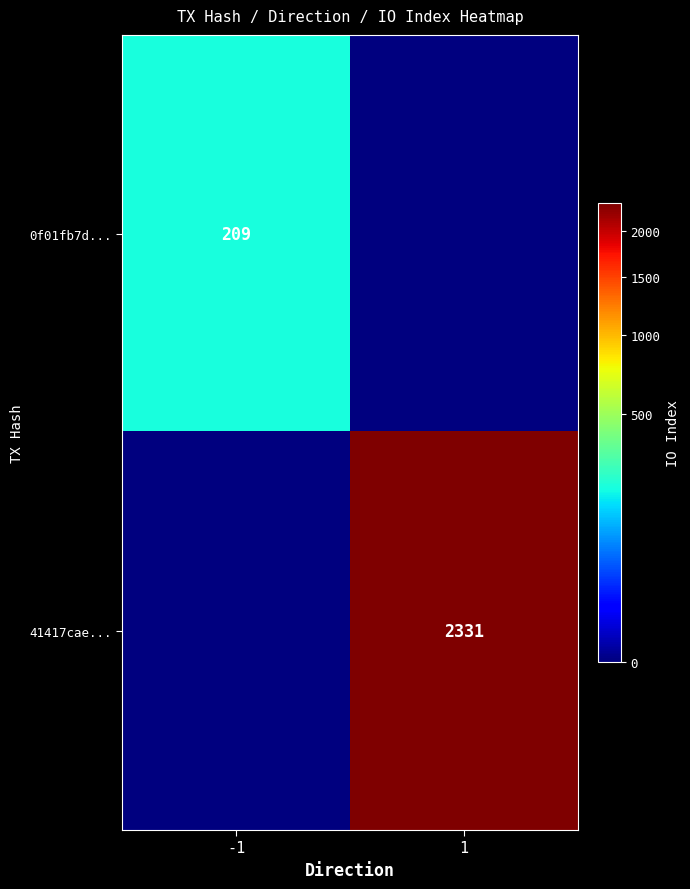

What is the total value across all series at -1?

209